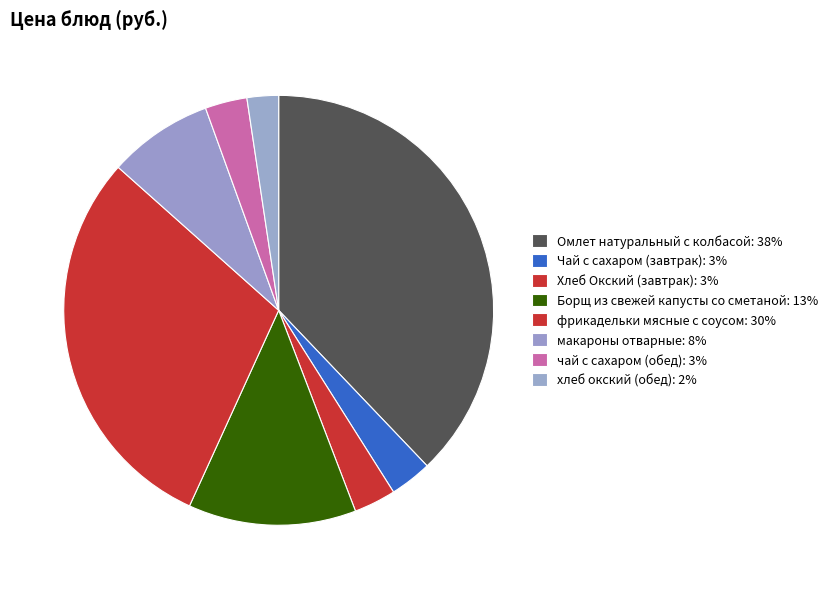

Rank the categories by value from lowest to highest.

хлеб окский (обед), Чай с сахаром (завтрак), Хлеб Окский (завтрак), чай с сахаром (обед), макароны отварные, Борщ из свежей капусты со сметаной, фрикадельки мясные с соусом, Омлет натуральный с колбасой